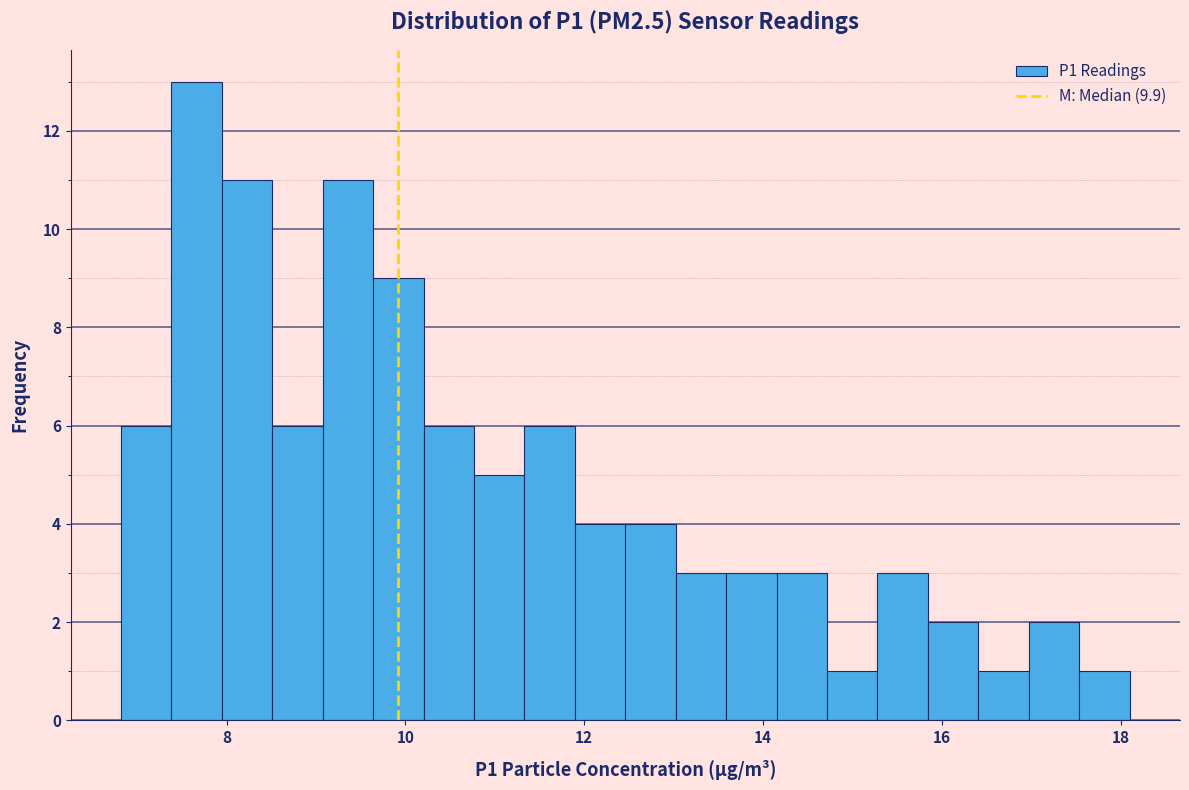

Read against the x-axis, roughly where is the centre of the tallest bar?

7.6